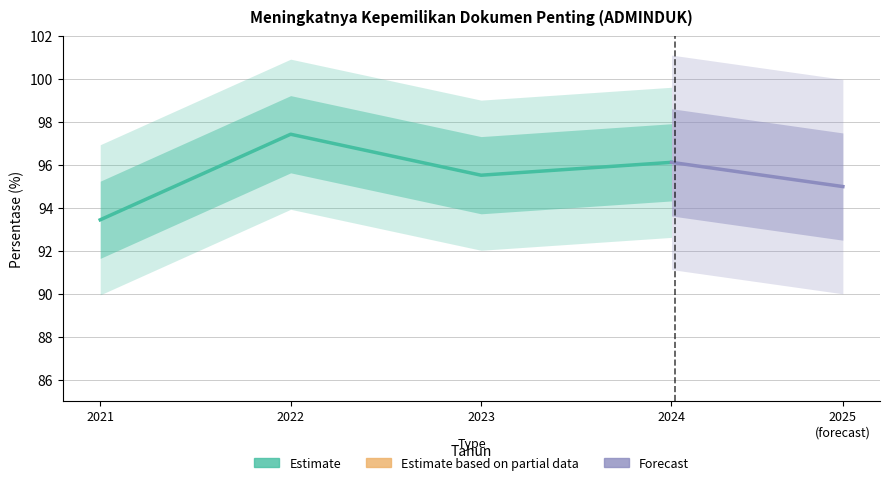

Is it true that the value at 2021 is 30.6?

False